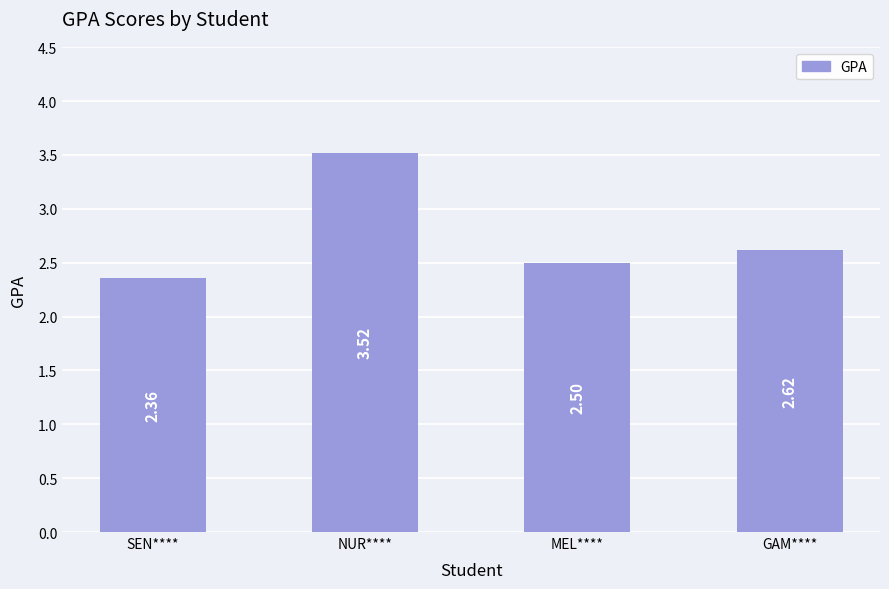

List the labels in order of value, largest first.

NUR****, GAM****, MEL****, SEN****